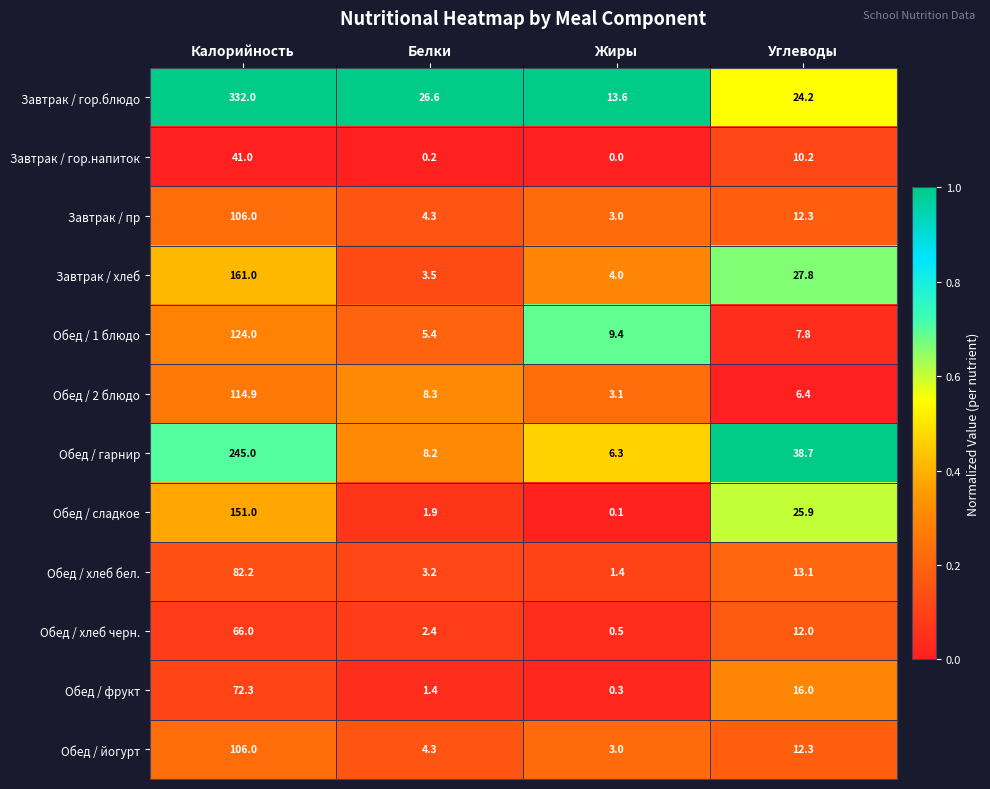

At which label is Обед / гарнир closest to 125?

Углеводы